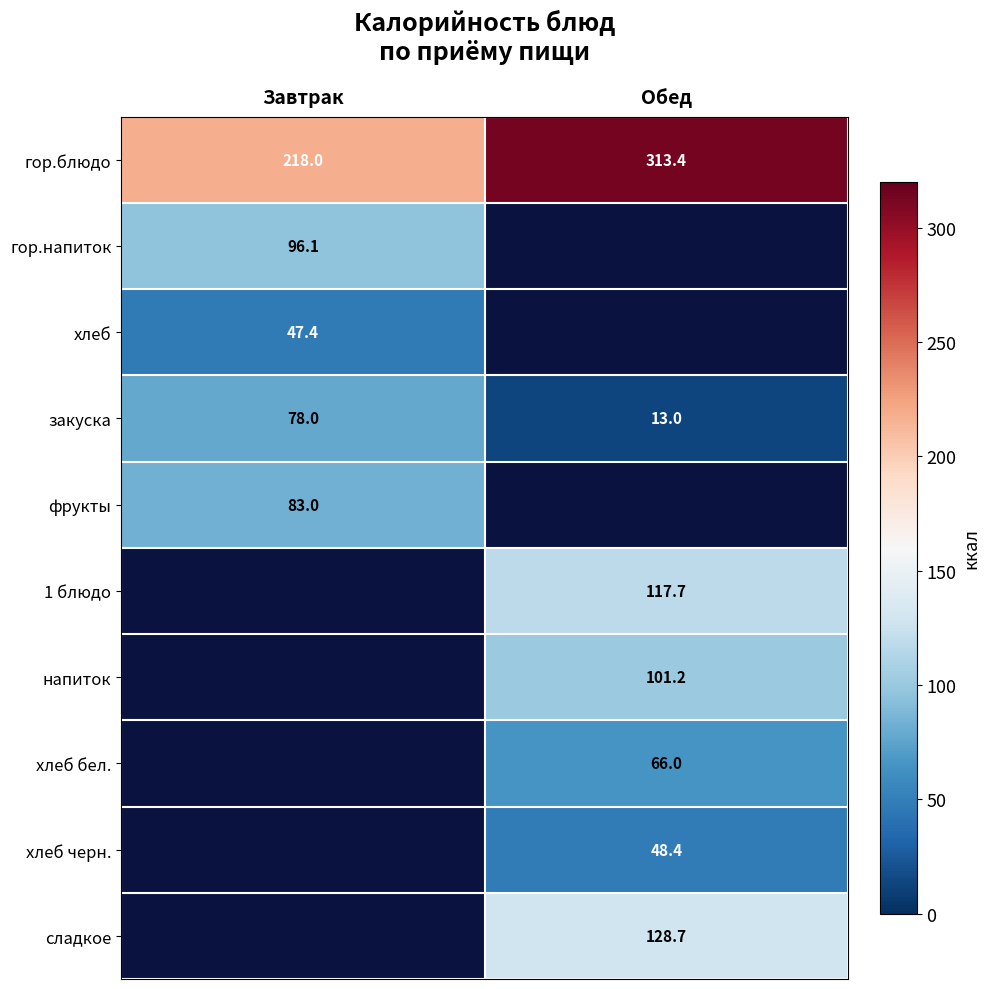

Which category has the lowest value in the гор.блюдо series?

Завтрак